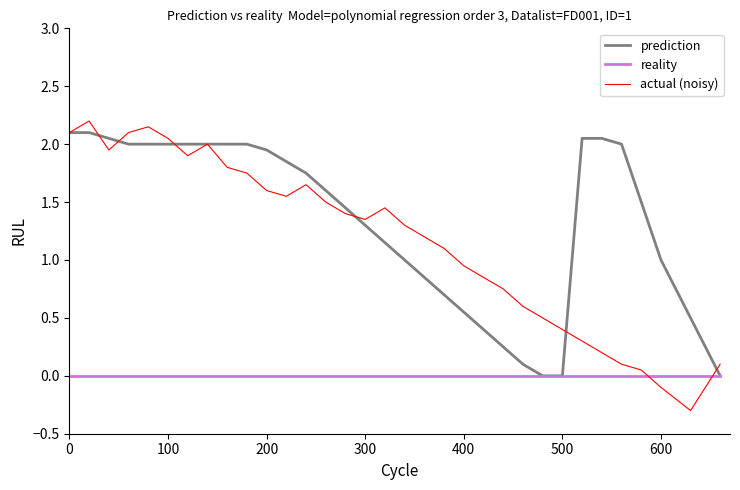

What is the minimum value for actual (noisy)?

-0.3